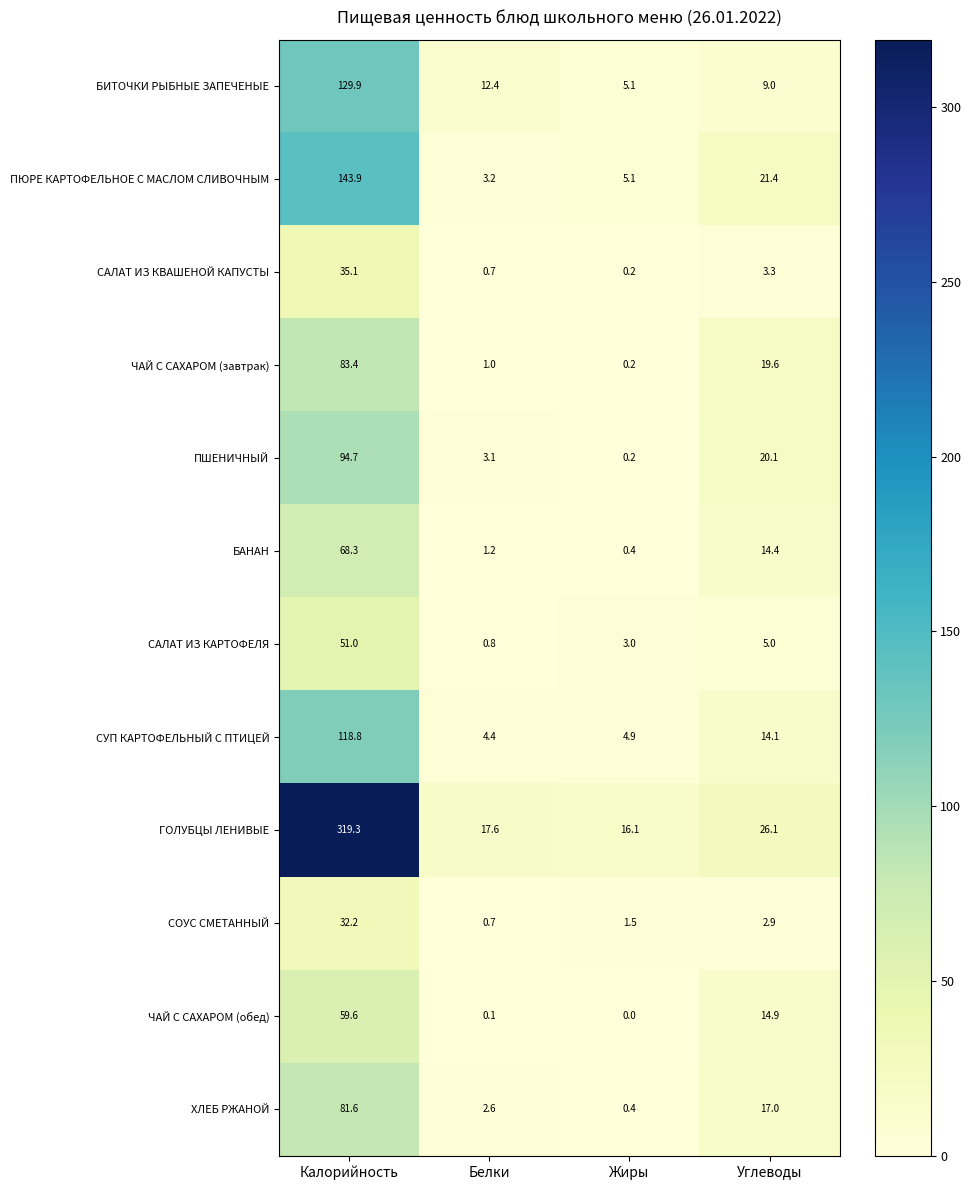

What is the greatest value displayed?

319.3